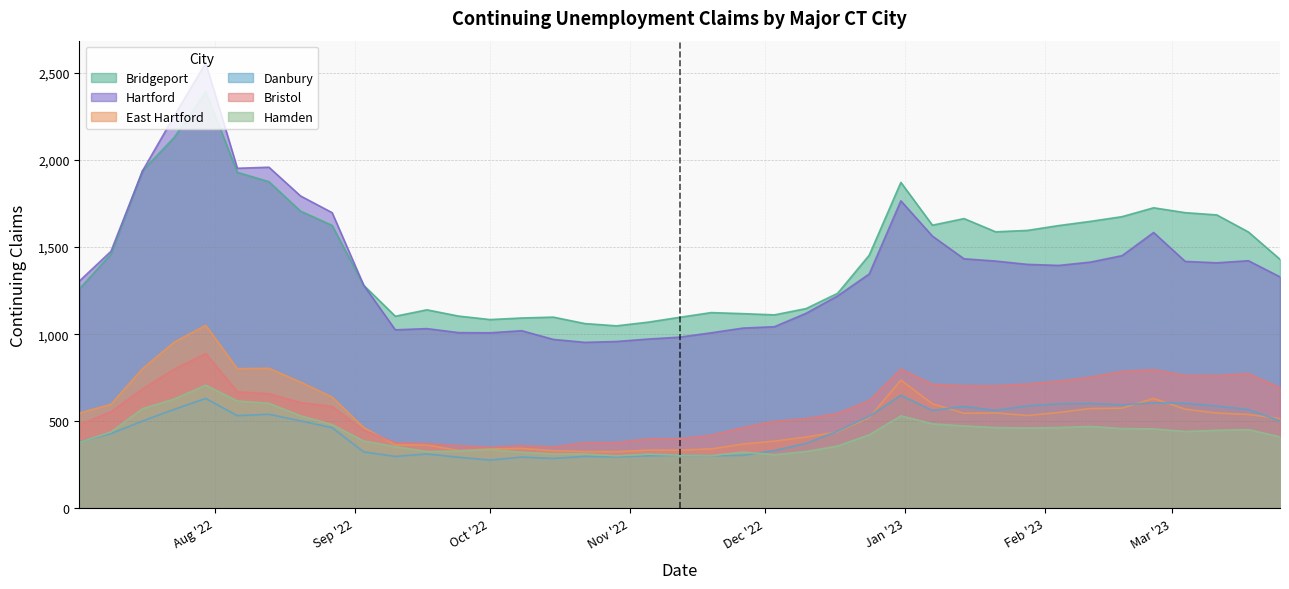

Which has a higher value, 2022-08-13 or 2022-09-24?

2022-08-13